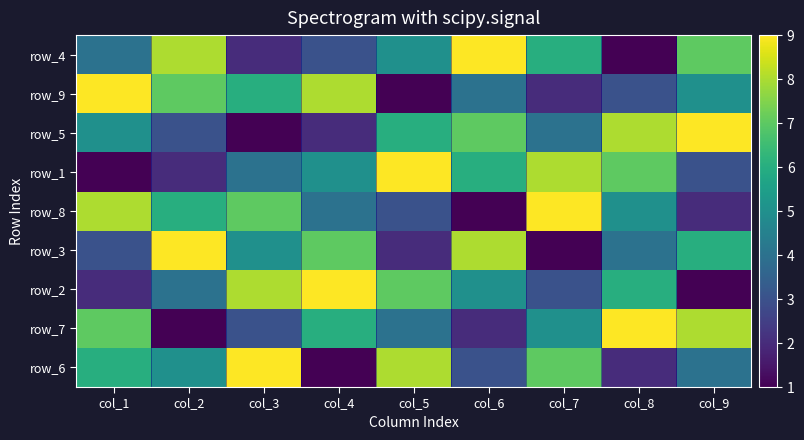

Count the number of data series in this chart.

9